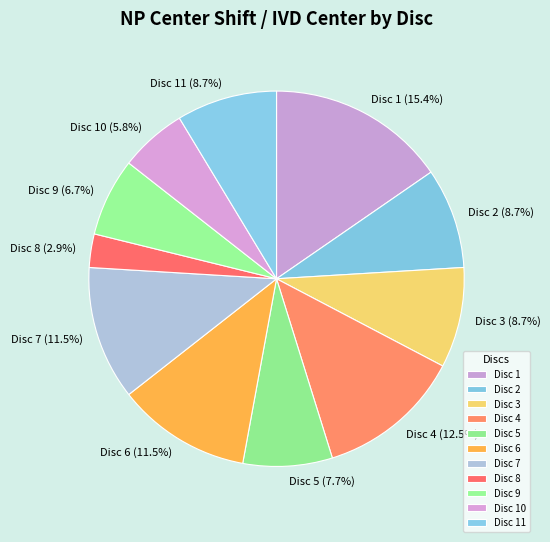

Is it true that Disc 4 is 18% of the pie?

False